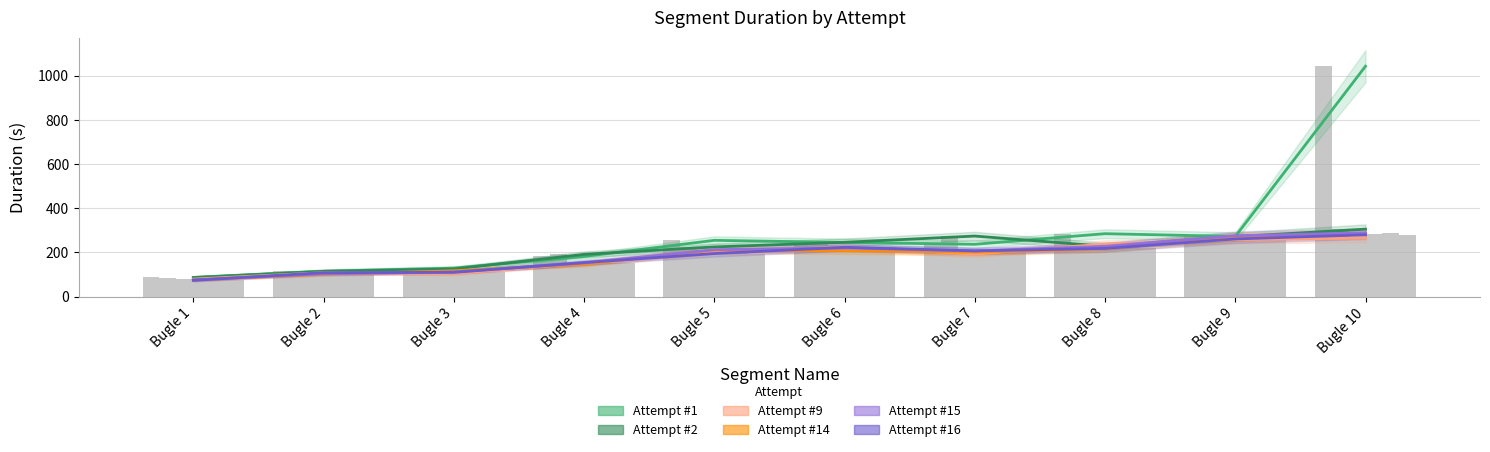

How many data points does each series have?

10